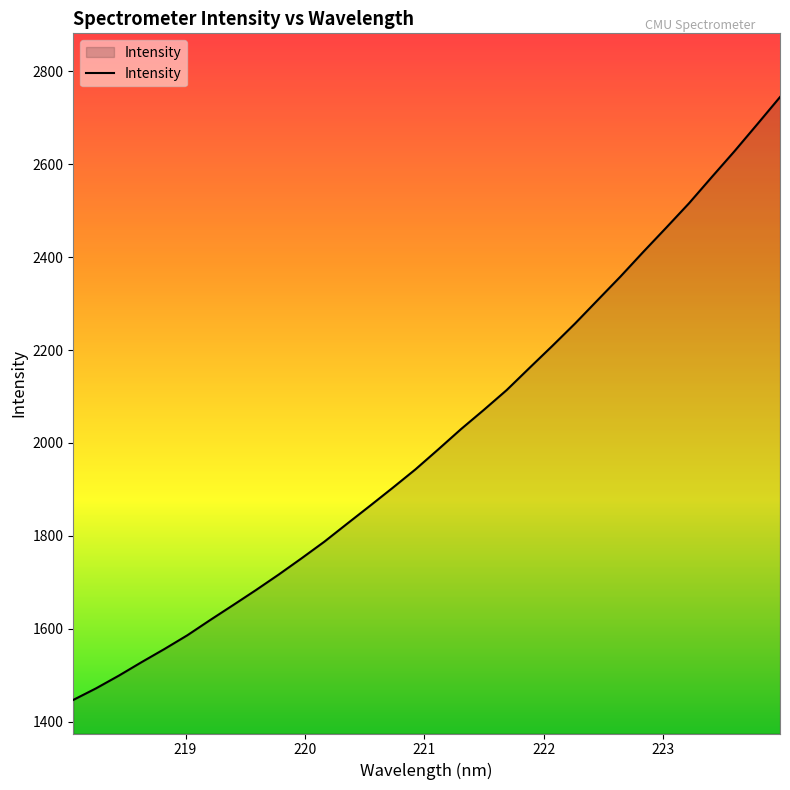

What is the smallest value displayed?

1446.5